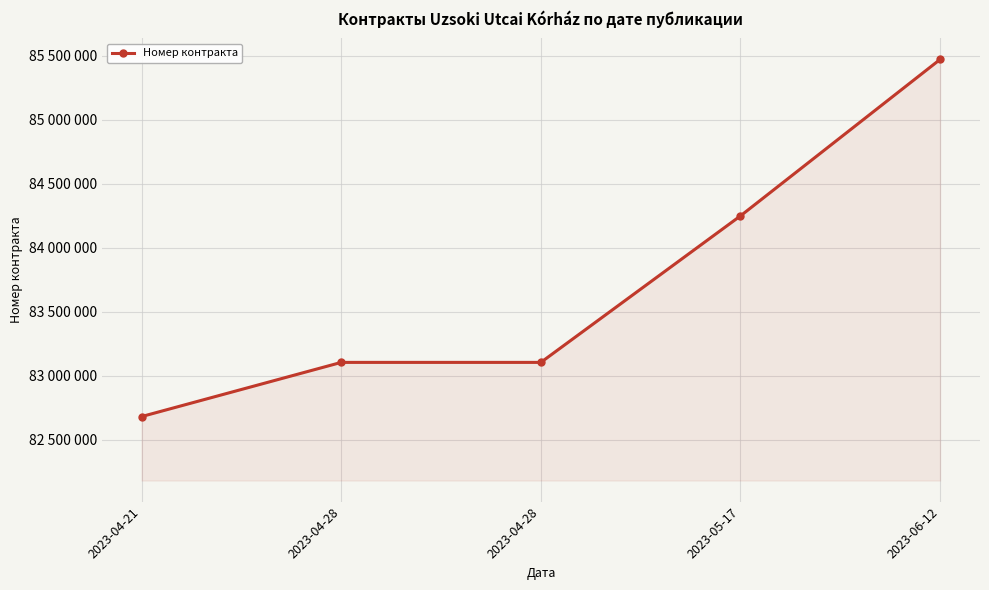

What is the difference between the values at 2023-04-28 and 2023-05-17?

1144750